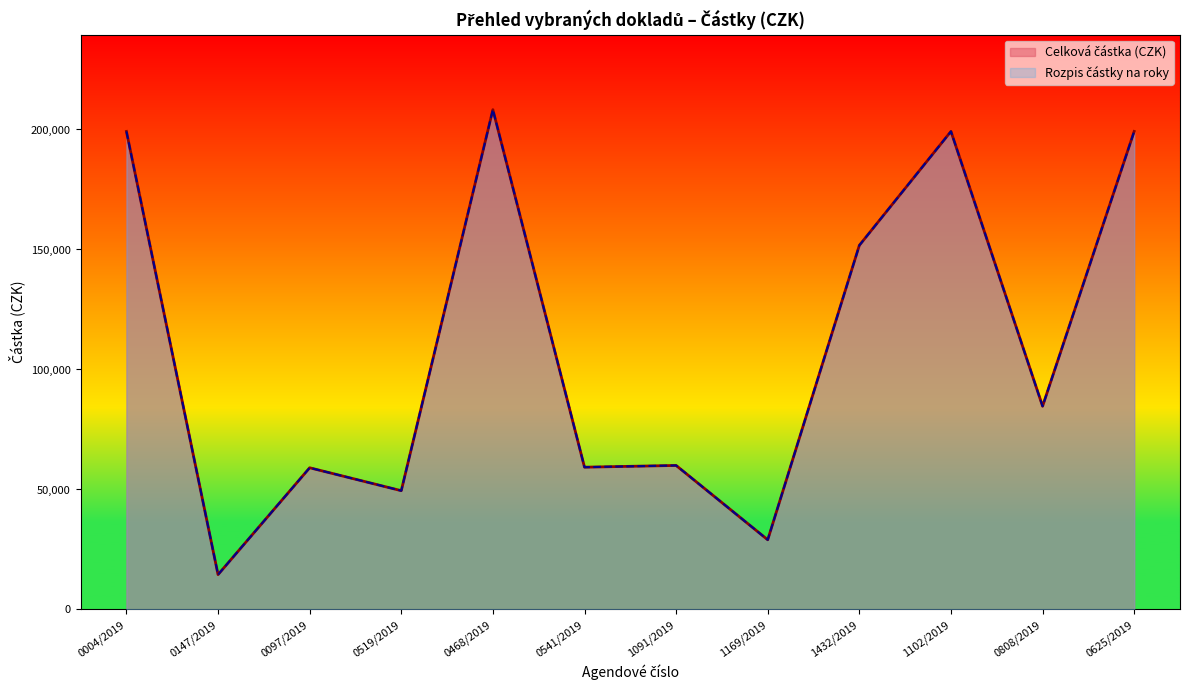

What is the difference between the Celková částka (CZK) values at 0004/2019 and 0519/2019?

149700.0